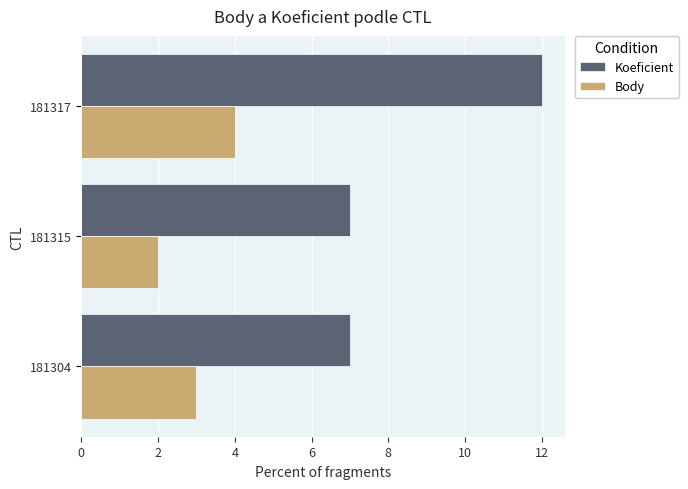

Read the Koeficient value at 181317.

12